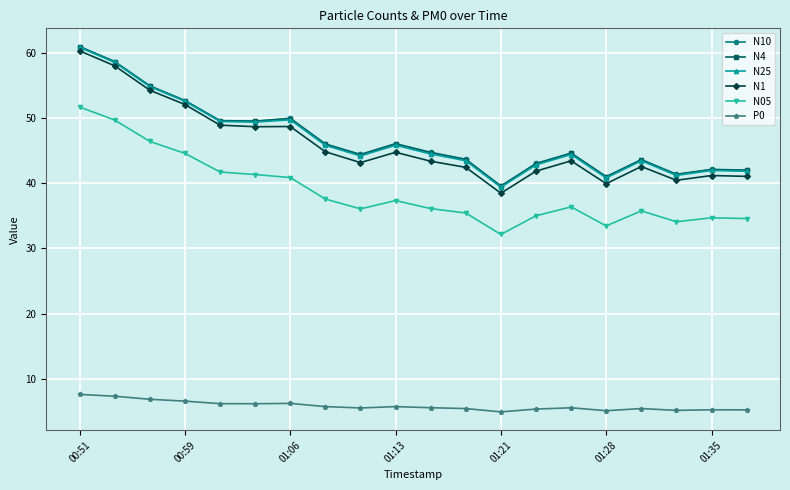

What is the maximum value for P0?

7.6